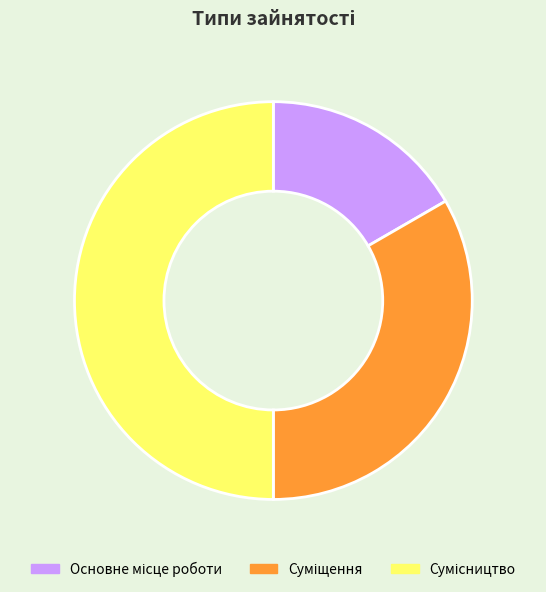

Rank the categories by value from lowest to highest.

Основне місце роботи, Суміщення, Сумісництво